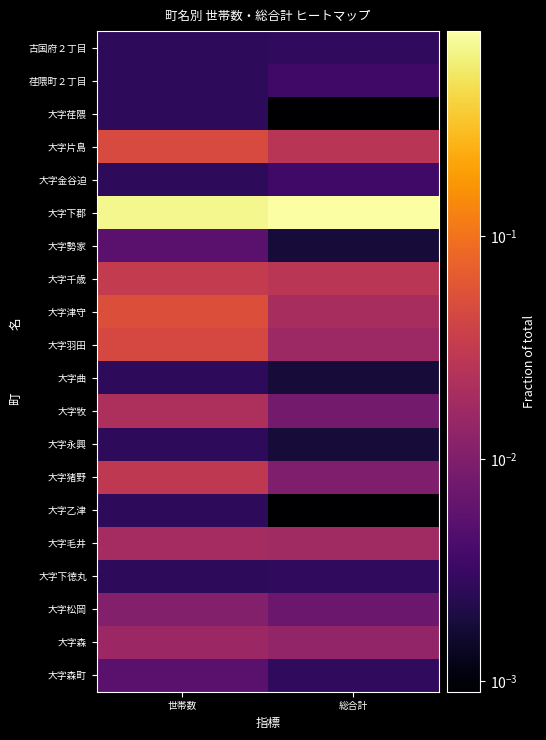

What is the spread (max minus min) of values at 世帯数?

0.7